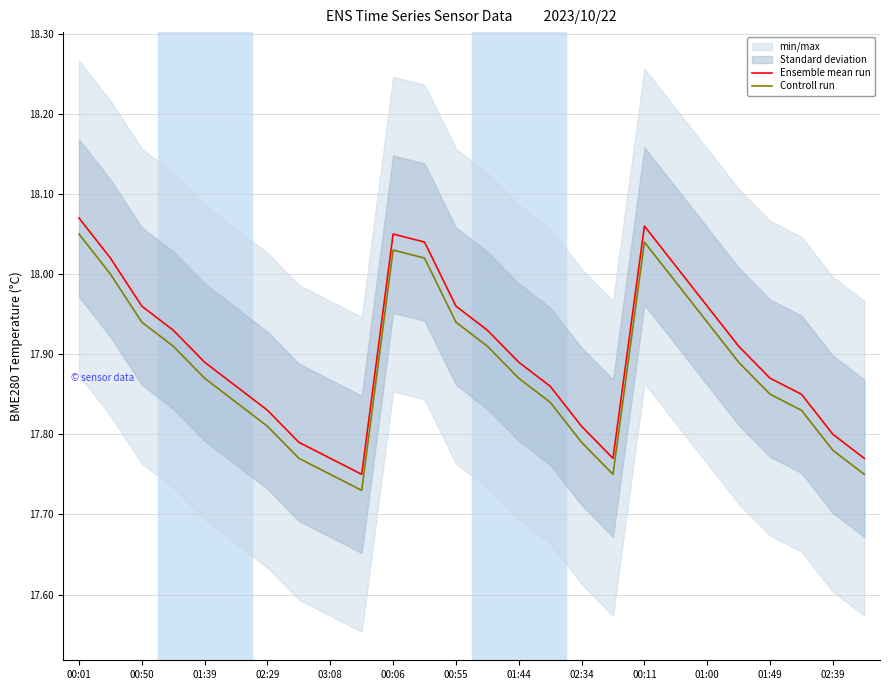

True or false: Controll run has more than 0 points higher than both neighbors.

True